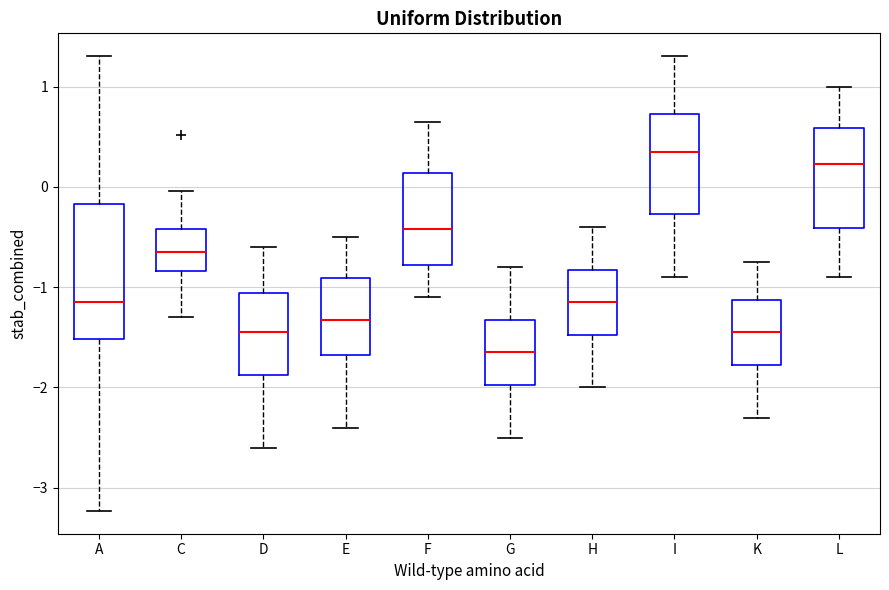

Reading left to right, read every box against the y-axis: the position of its median line, the range the box covers, and the ends of its whiskers. The values are not printed on the chart, so give them approximately, as read against the axis.

A: median -1.2, box -1.5 to -0.2, whiskers -3.2 to 1.3
C: median -0.6, box -0.8 to -0.4, whiskers -1.3 to 0.0
D: median -1.4, box -1.9 to -1.1, whiskers -2.6 to -0.6
E: median -1.3, box -1.7 to -0.9, whiskers -2.4 to -0.5
F: median -0.4, box -0.8 to 0.1, whiskers -1.1 to 0.7
G: median -1.6, box -2.0 to -1.3, whiskers -2.5 to -0.8
H: median -1.1, box -1.5 to -0.8, whiskers -2.0 to -0.4
I: median 0.4, box -0.3 to 0.7, whiskers -0.9 to 1.3
K: median -1.4, box -1.8 to -1.1, whiskers -2.3 to -0.7
L: median 0.2, box -0.4 to 0.6, whiskers -0.9 to 1.0